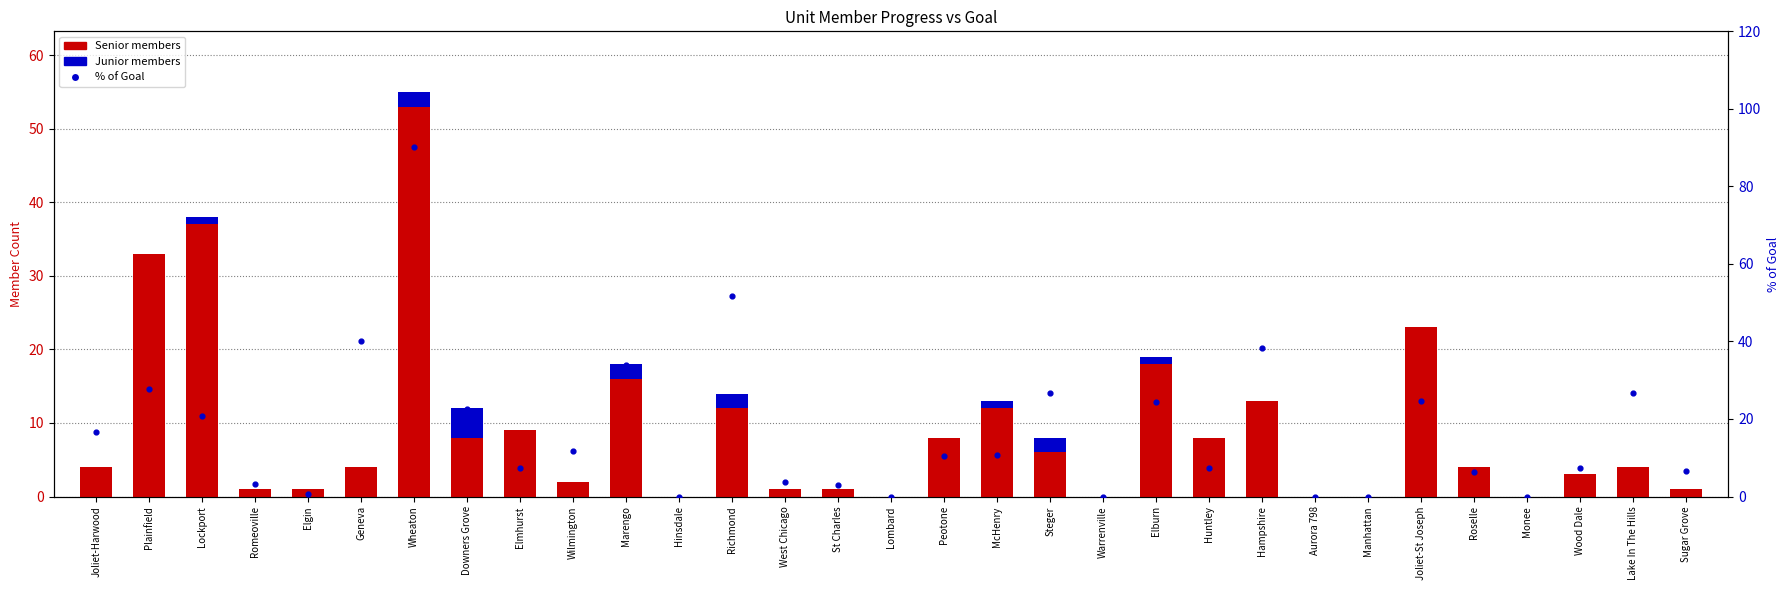

Which series contains the lowest Y value?

Senior members